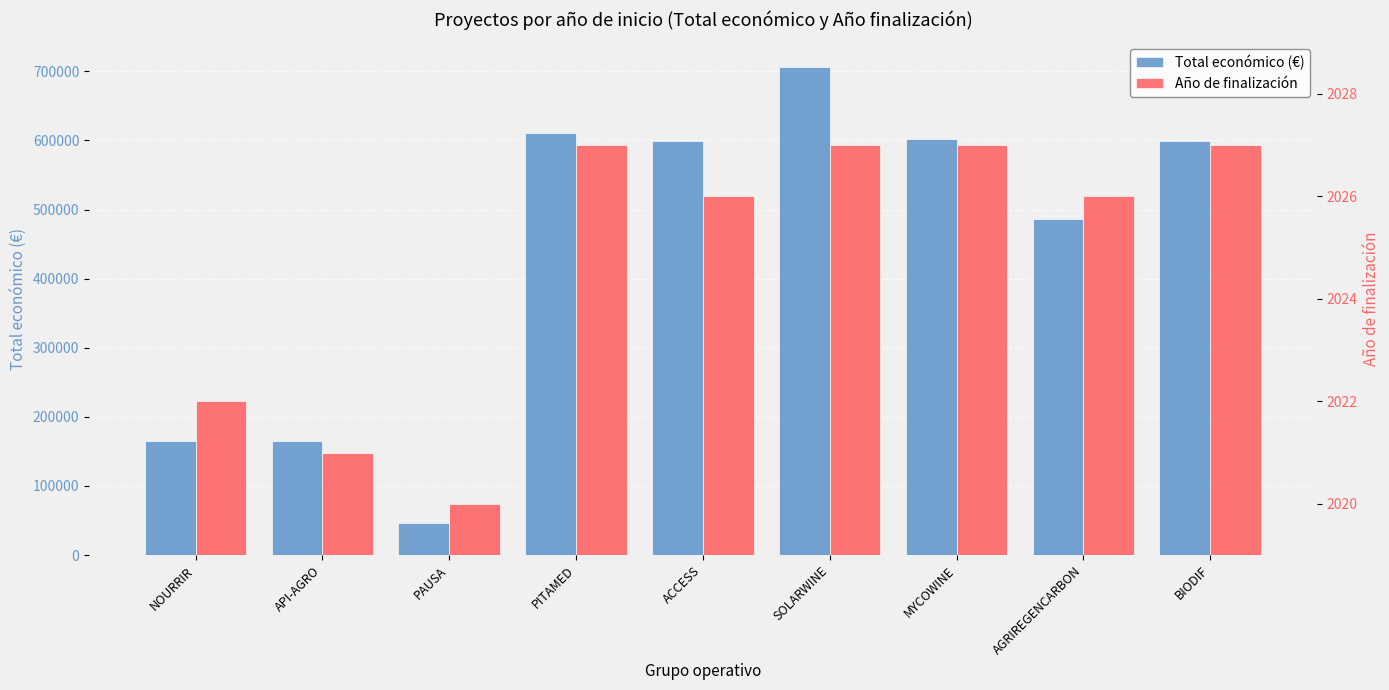

What is the difference between the Año de finalización values at MYCOWINE and NOURRIR?

5.0